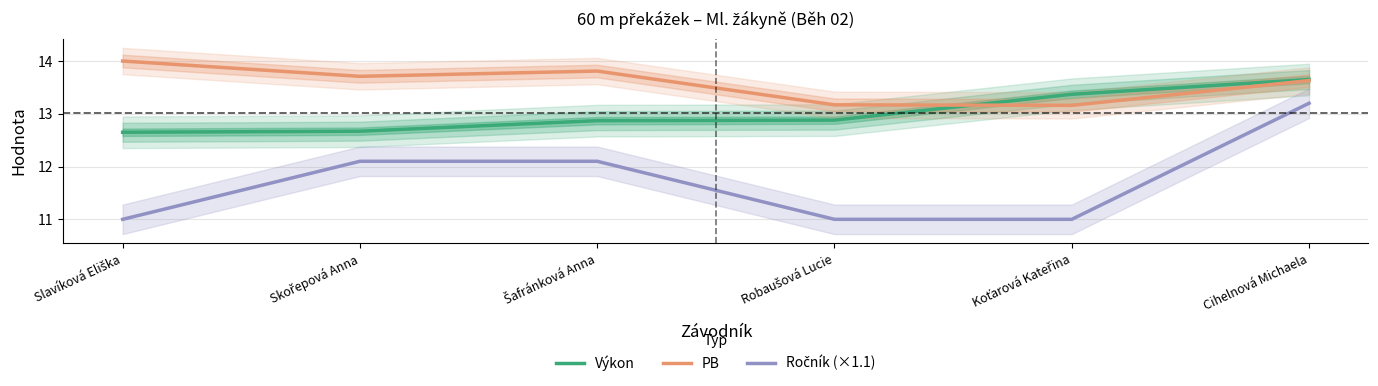

What is the difference between the highest and lowest values at Cihelnová Michaela?

0.4